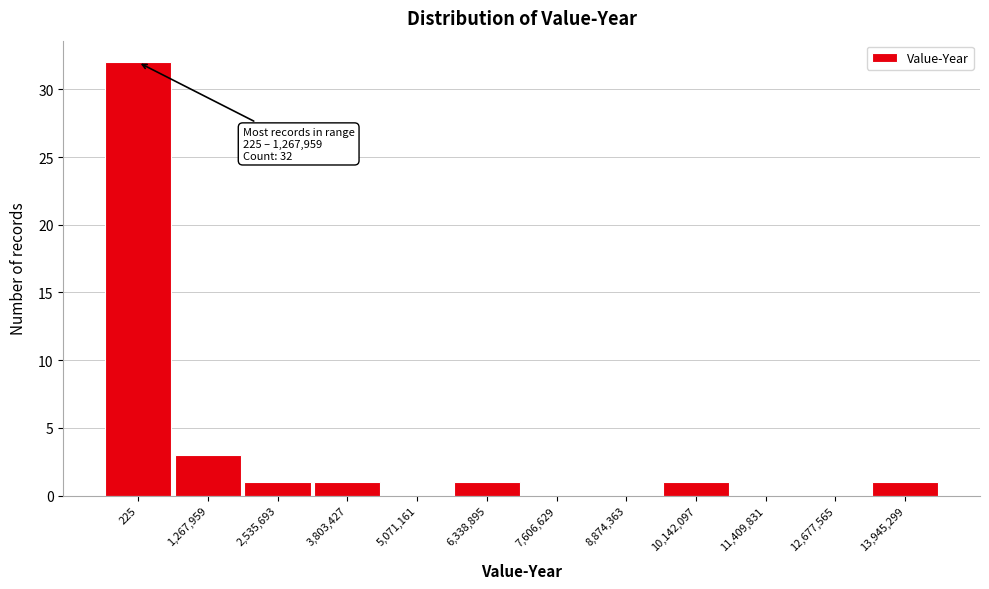

Reading left to right, what are all the values shown in this chart?

225=32	1,267,959=3	2,535,693=1	3,803,427=1	5,071,161=0	6,338,895=1	7,606,629=0	8,874,363=0	10,142,097=1	11,409,831=0	12,677,565=0	13,945,299=1